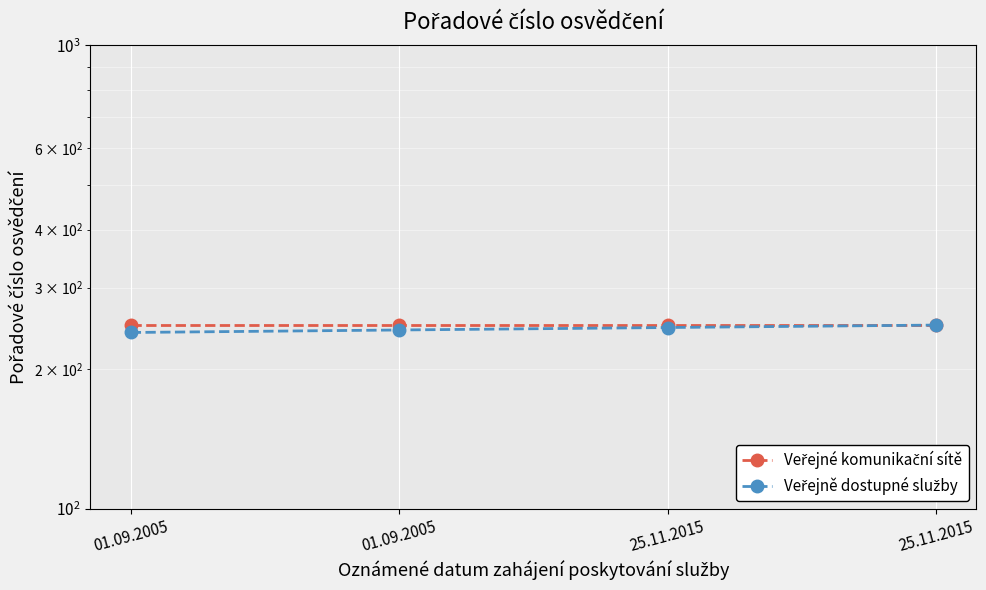

How many lines are shown in the chart?

2